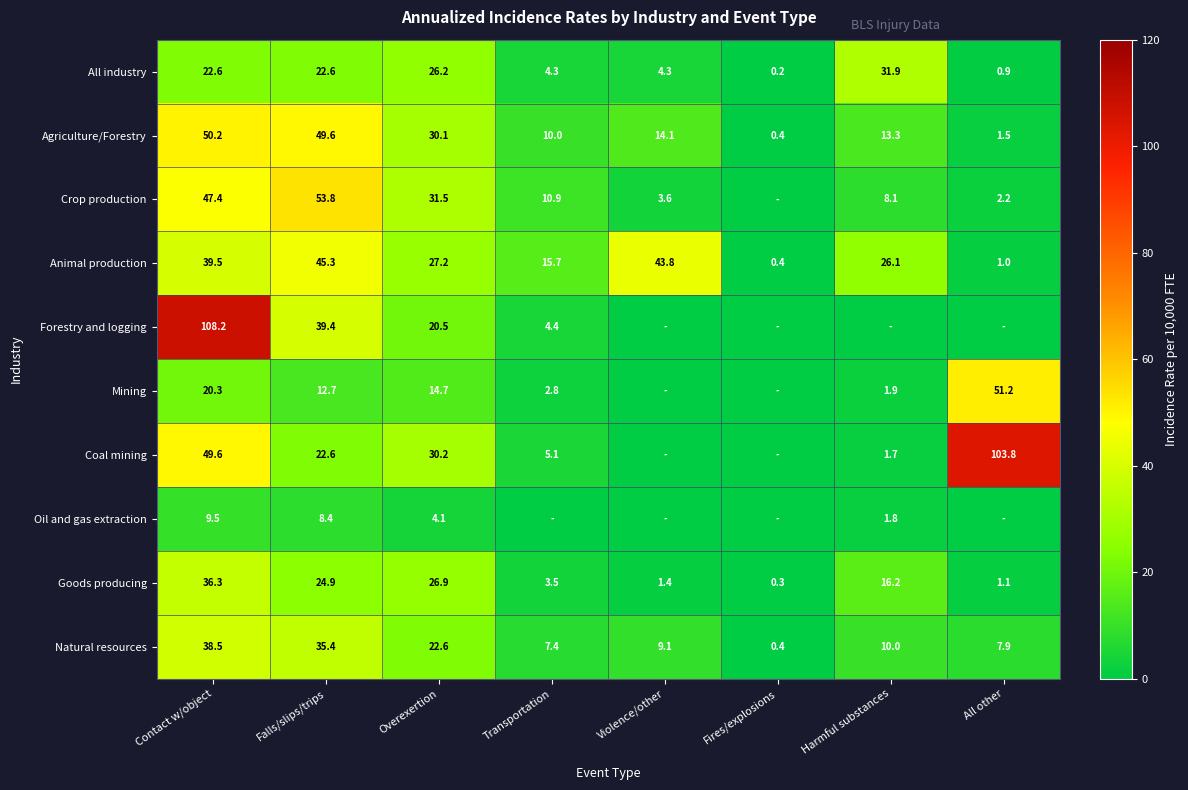

What value does the All industry series have at All other?

0.9